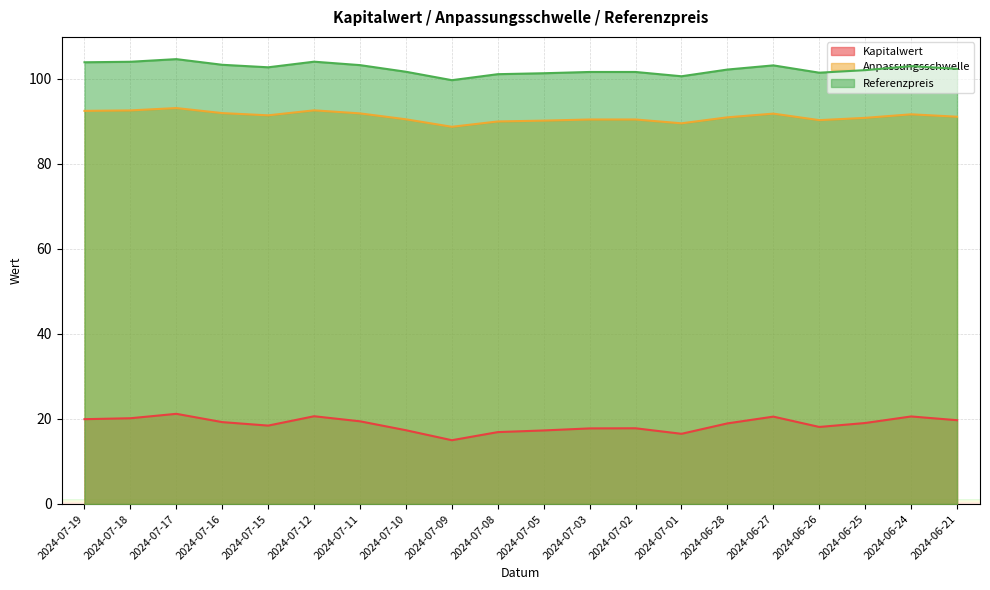

At which category is the sum across all series the highest?

2024-07-17